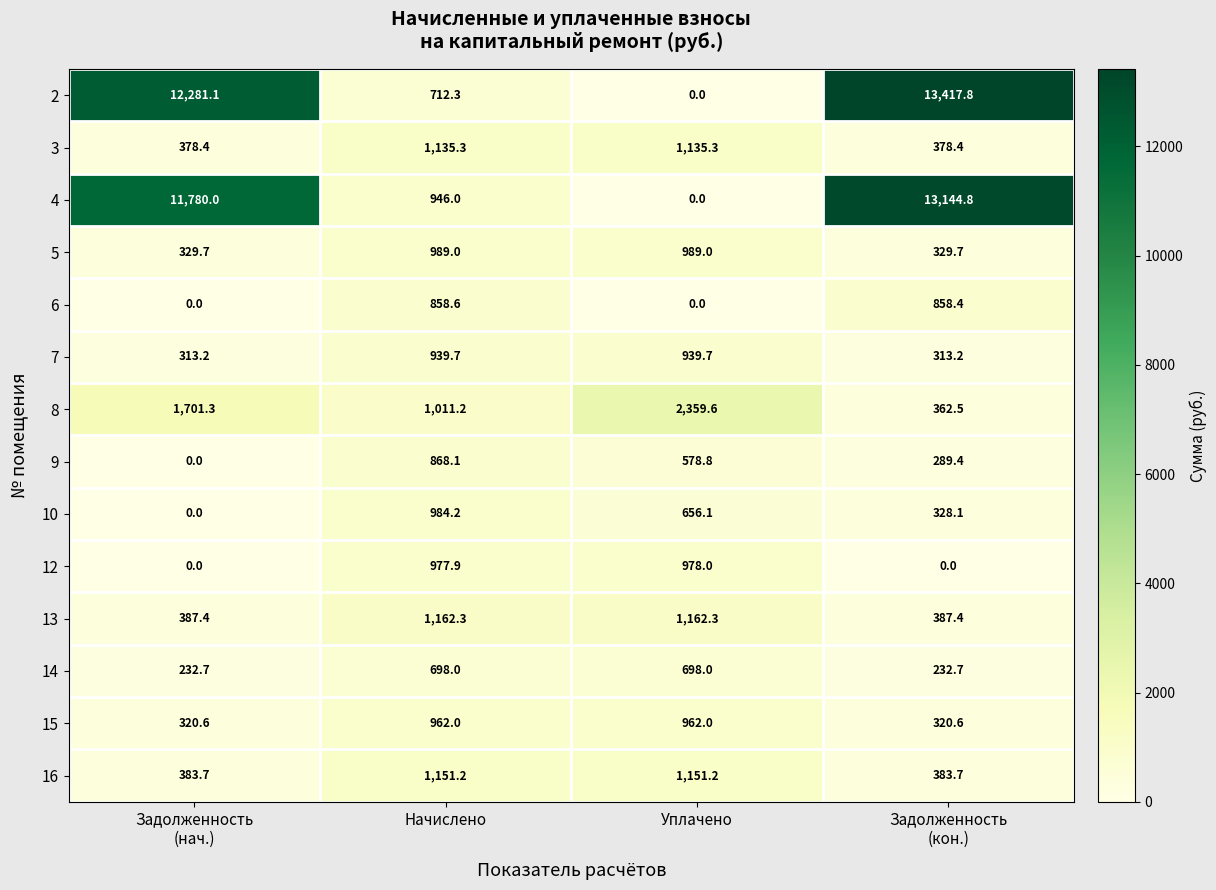

Rank the series at Начислено from lowest to highest value.

14, 2, 6, 9, 7, 4, 15, 12, 10, 5, 8, 3, 16, 13